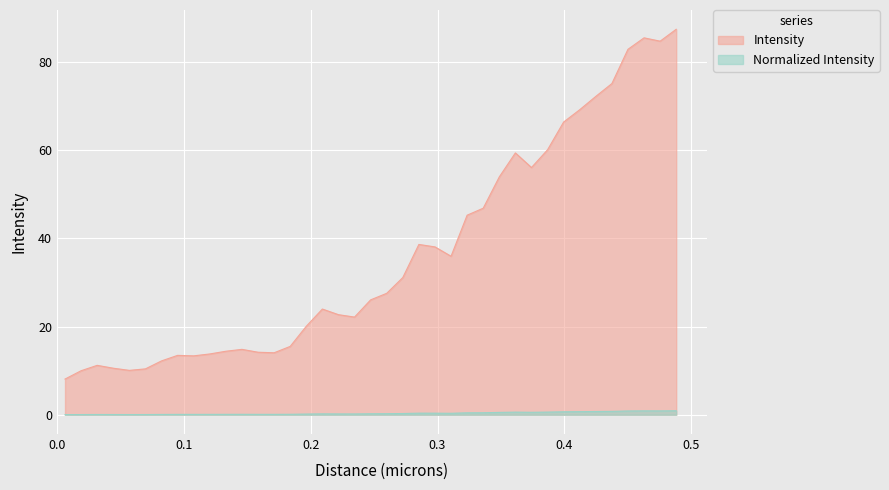

How many interior local valleys does the Normalized Intensity series have?

7